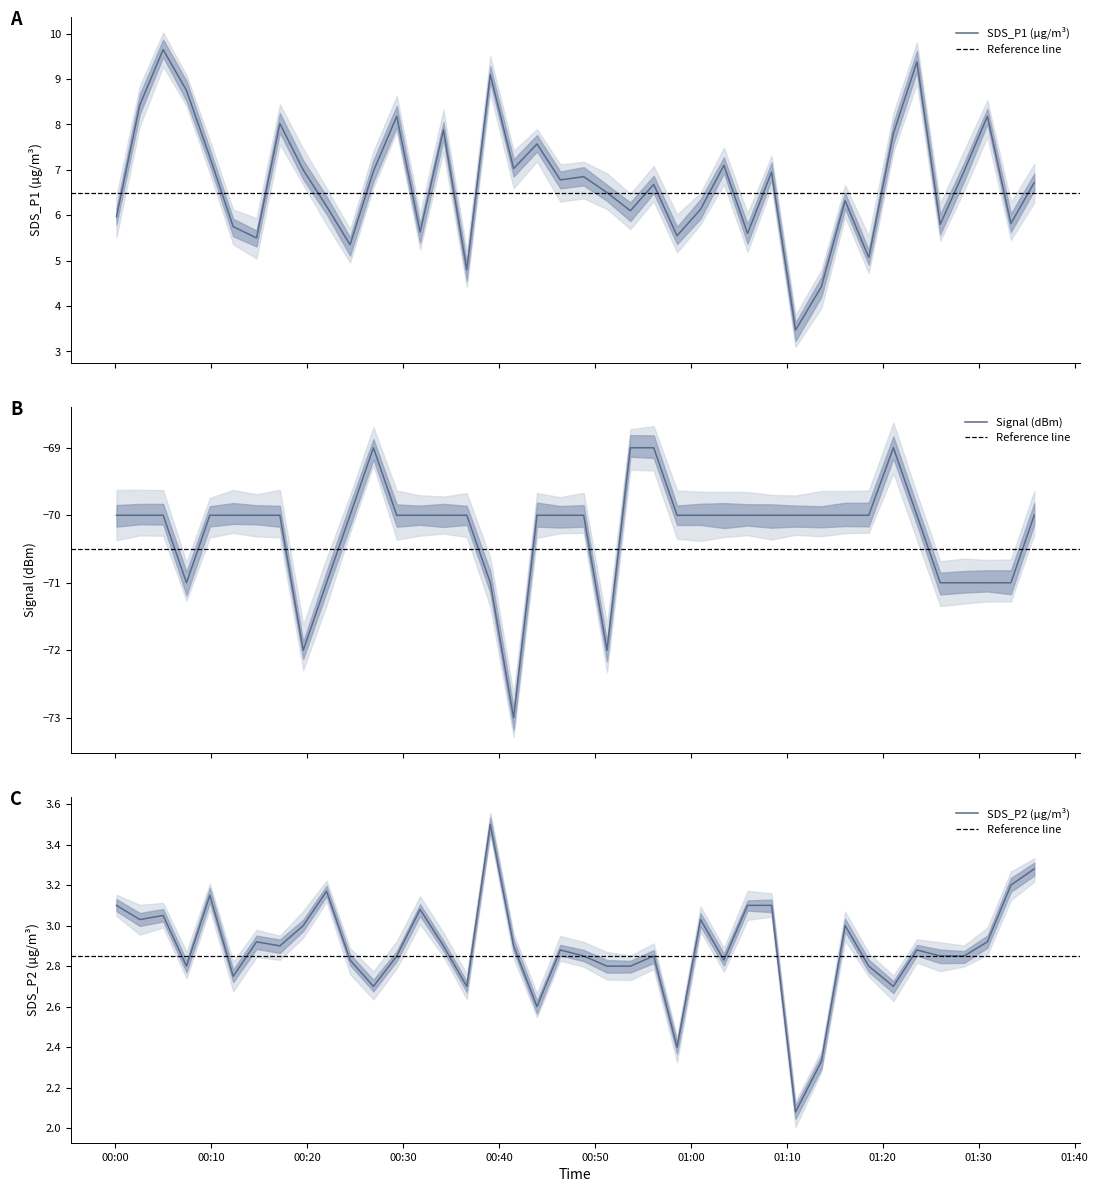

What is the value of the SDS_P2 point at the 40th from the left?

3.3